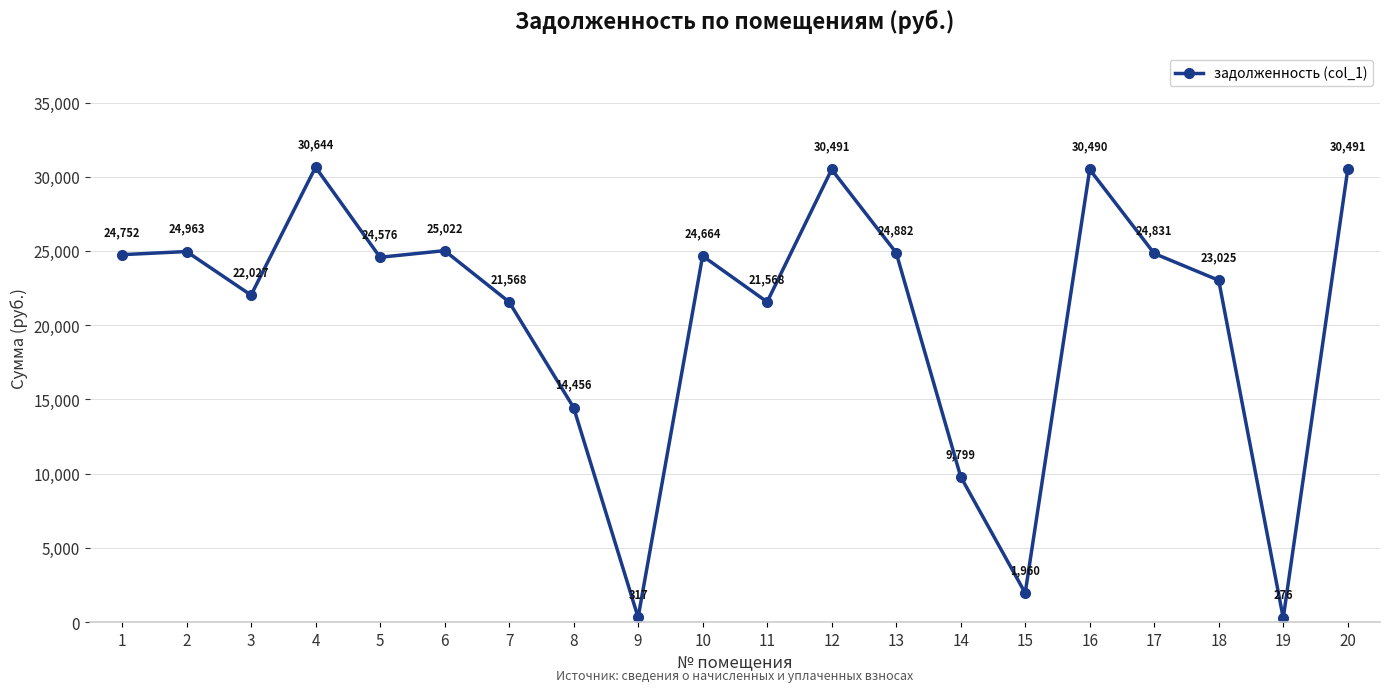

At which label does the data first exceed 24664?

1